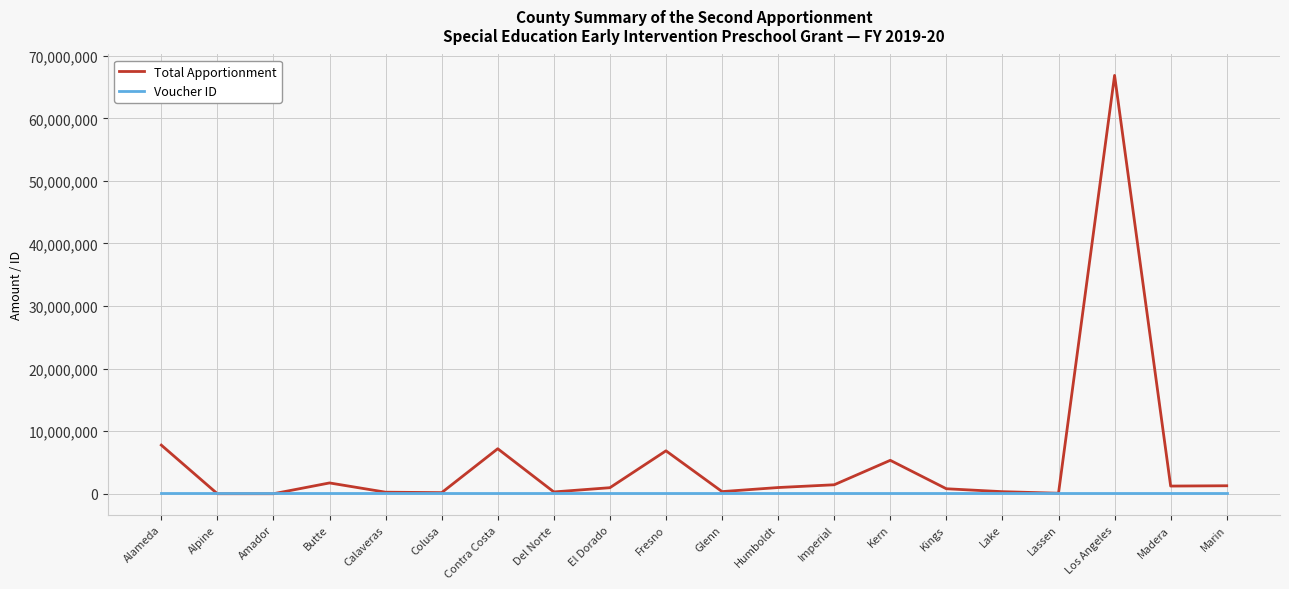

Which series has the largest range (max minus min)?

Total Apportionment